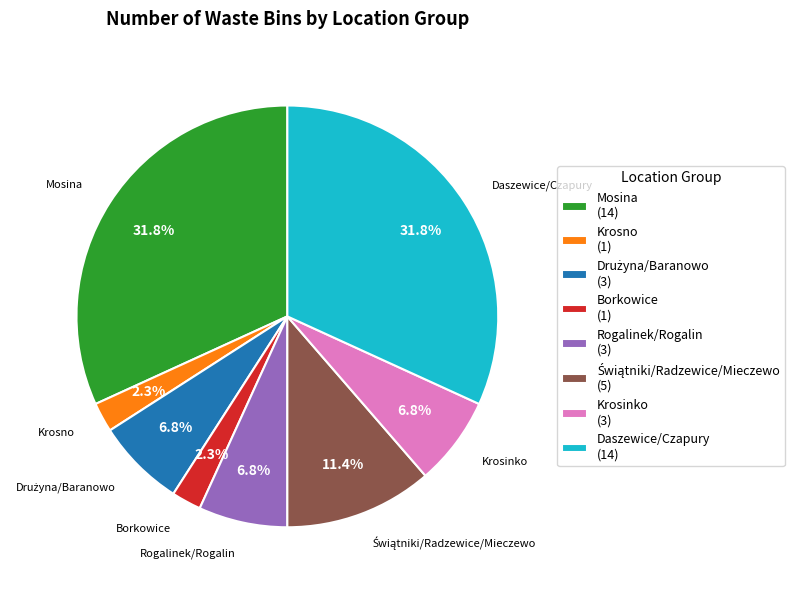

Does Rogalinek/Rogalin (3) account for over 50% of the chart?

No